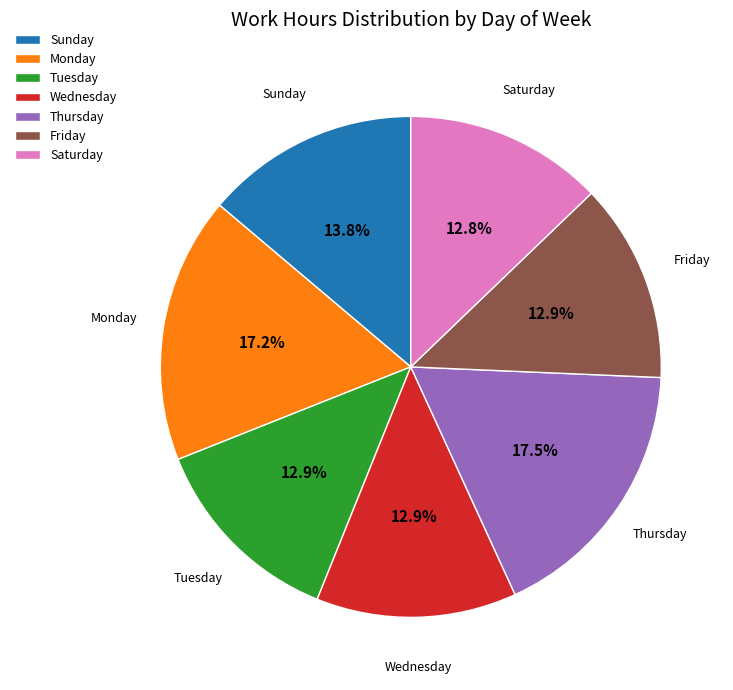

How many segments does this pie chart have?

7